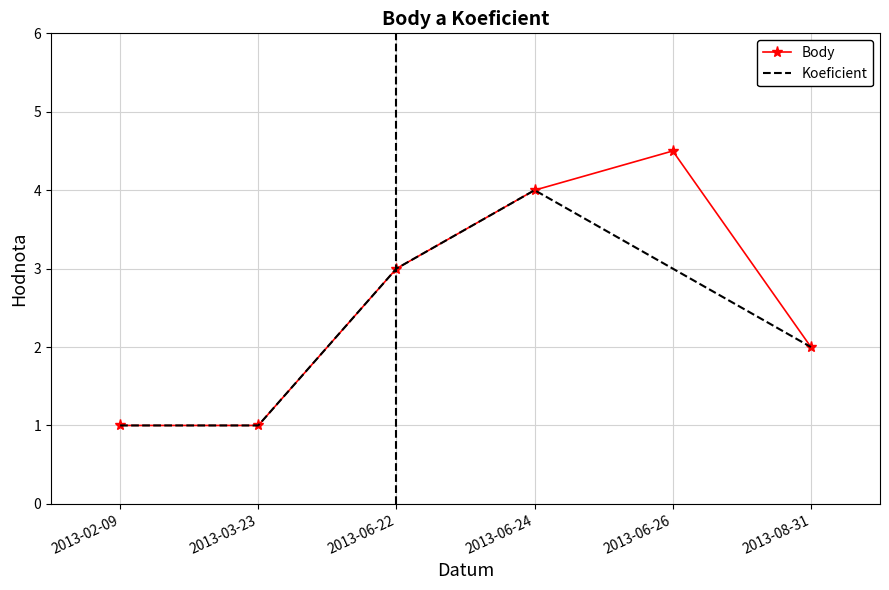

At which label does Body reach its peak?

2013-06-26